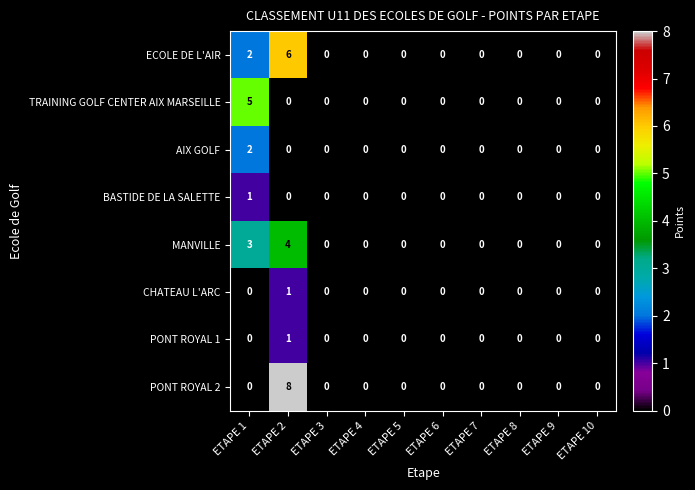

What is the sum of all PONT ROYAL 2 values?

8